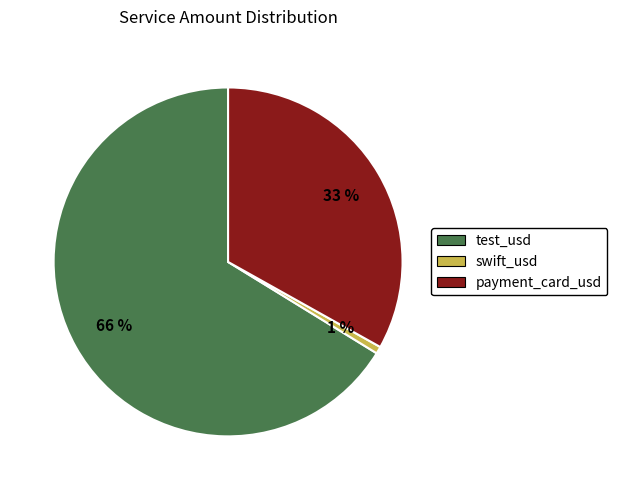

Is there a majority slice in this chart?

Yes